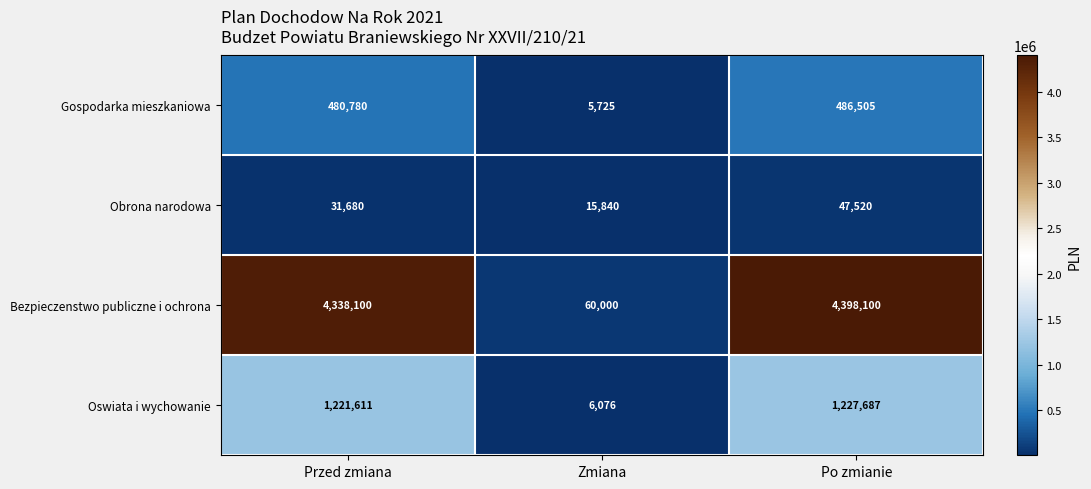

What is the sum of all Bezpieczenstwo publiczne i ochrona values?

8796200